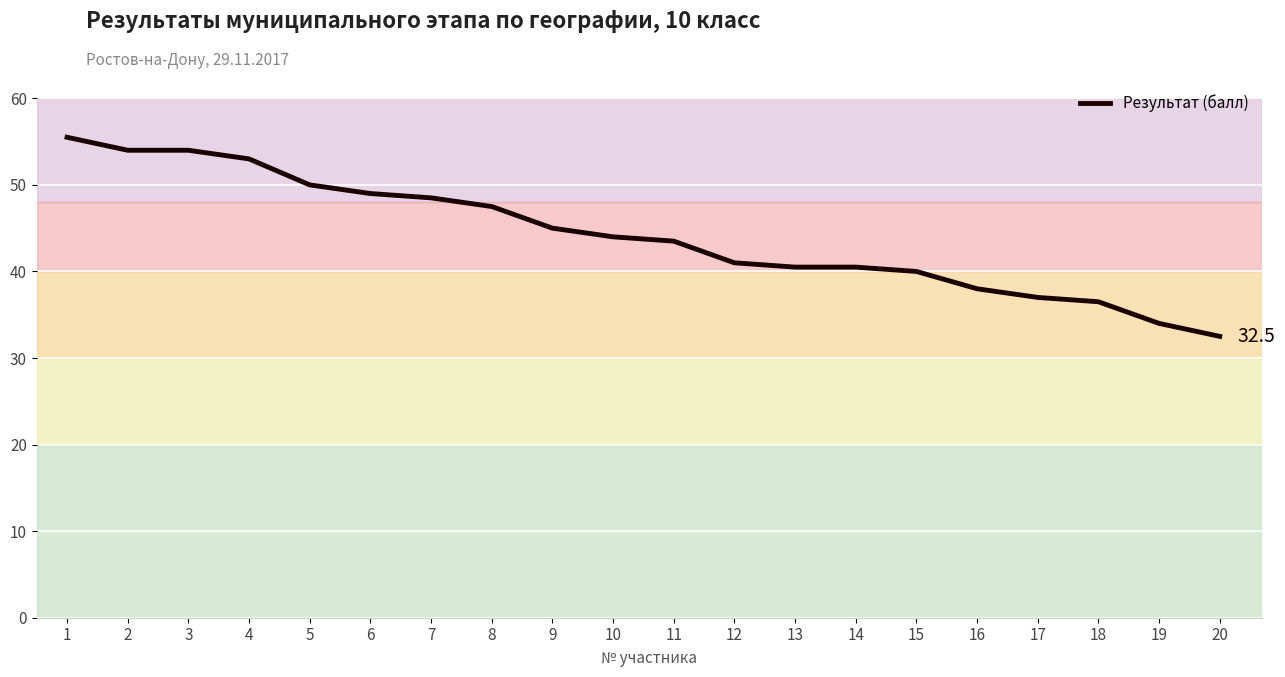

Reading left to right, what are all the values shown in this chart?

1=55.5	2=54.0	3=54.0	4=53.0	5=50.0	6=49.0	7=48.5	8=47.5	9=45.0	10=44.0	11=43.5	12=41.0	13=40.5	14=40.5	15=40.0	16=38.0	17=37.0	18=36.5	19=34.0	20=32.5